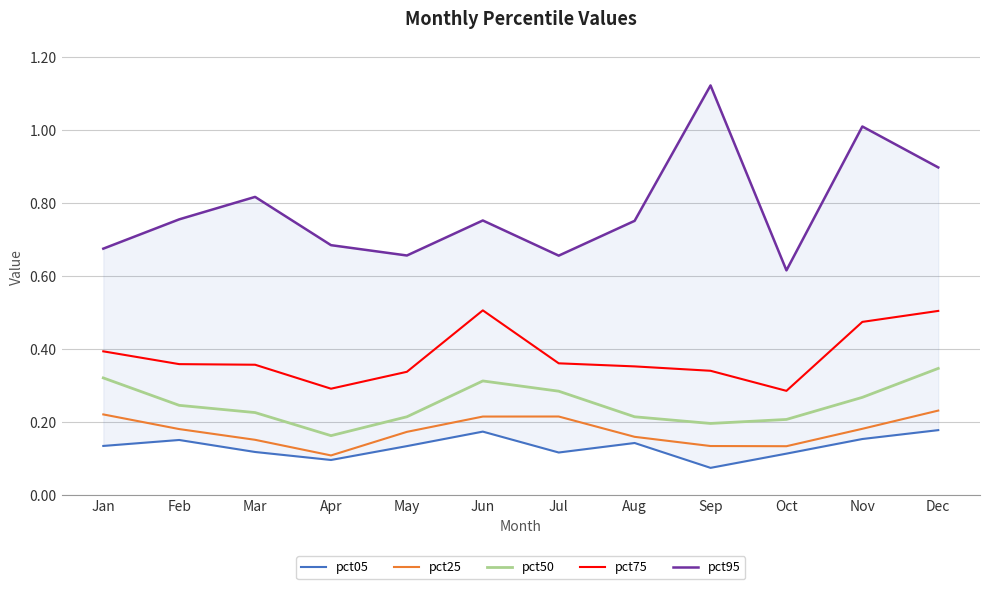

Which label corresponds to the smallest value in the chart?

Sep